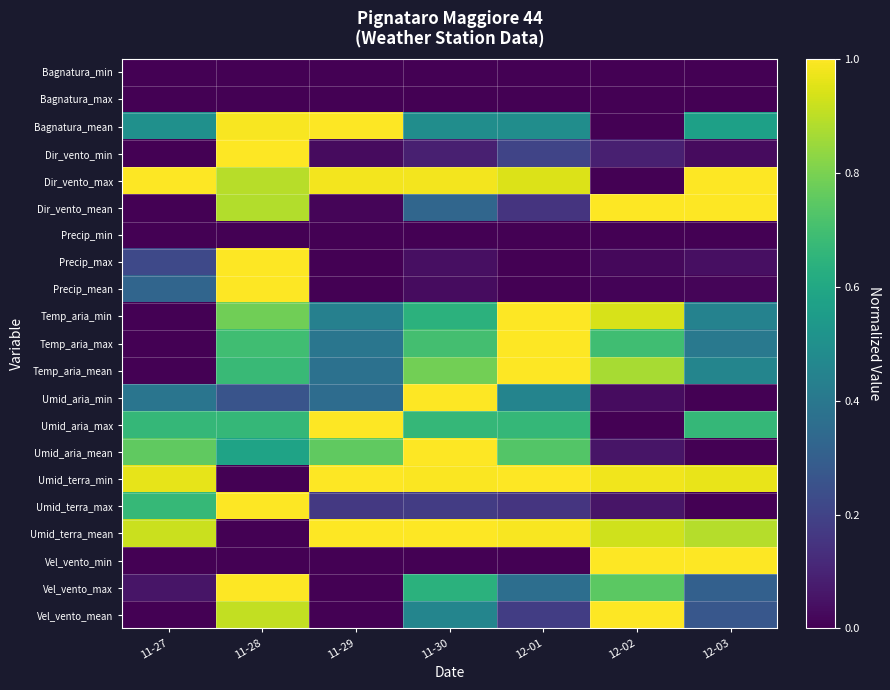

How many categories are shown in the chart?

7